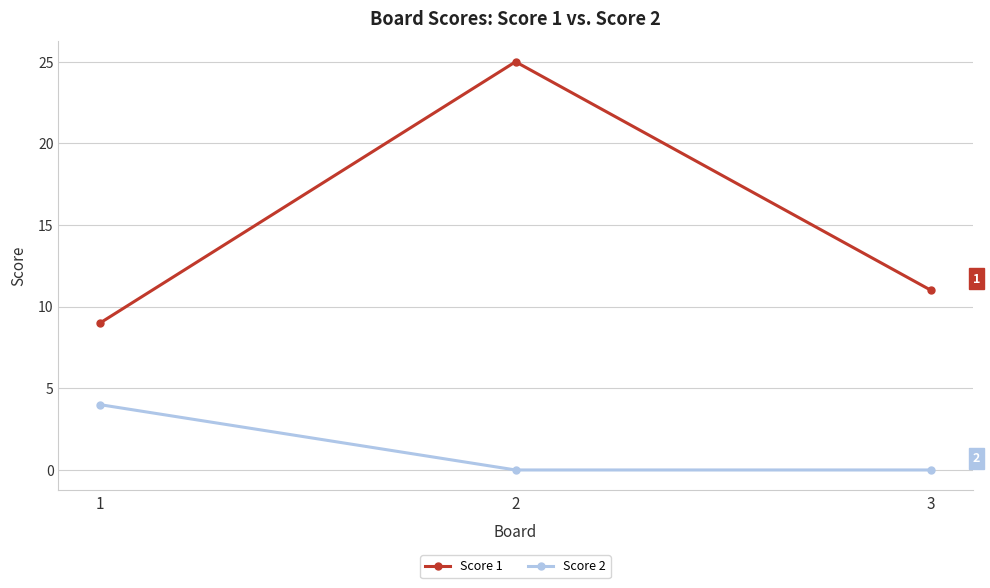

Reading left to right, list all the values displayed in this chart.

Score 1: 9	25	11
Score 2: 4	0	0